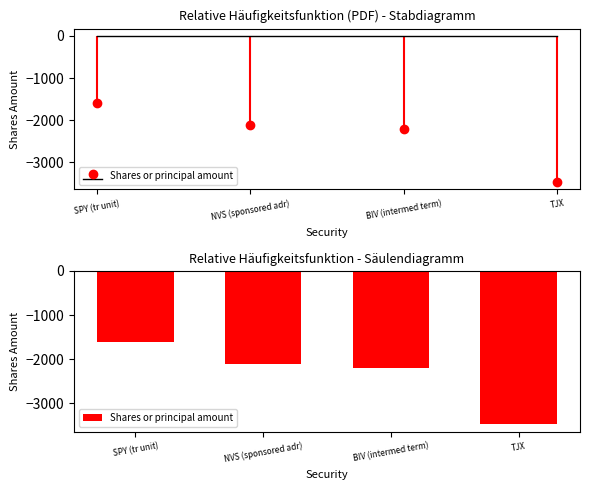

Are the bars grouped side by side (vs. stacked)?

No